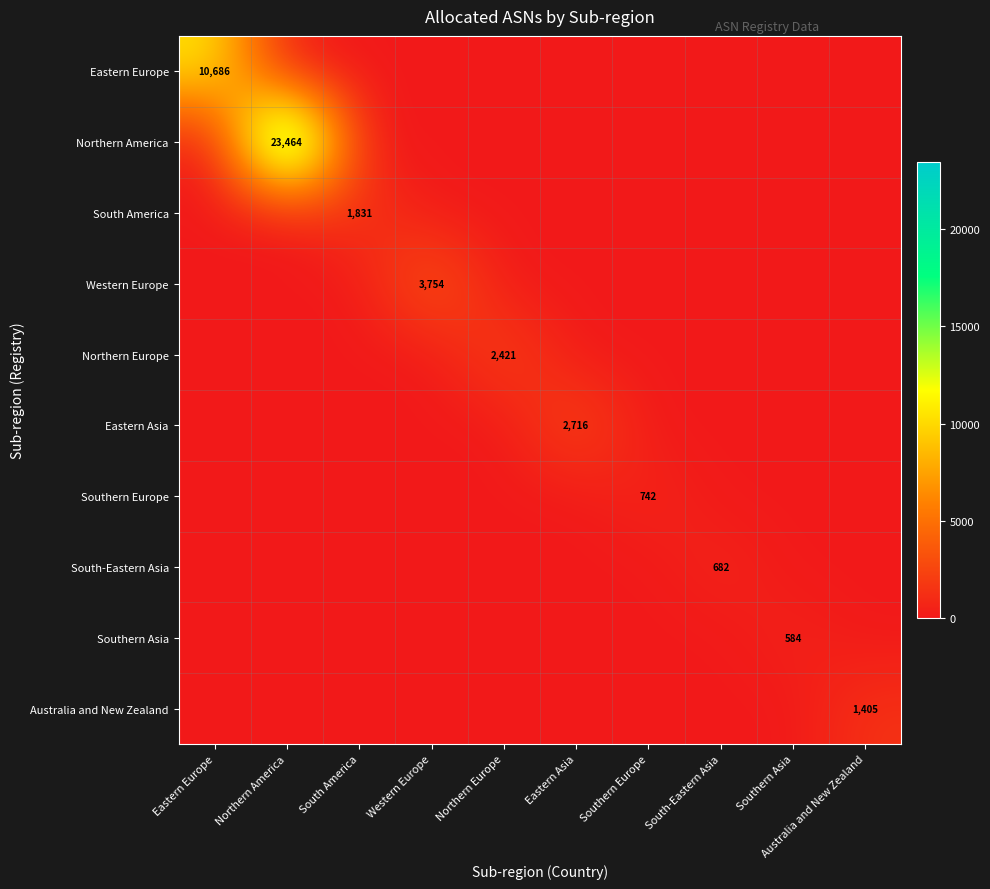

Is it true that South-Eastern Asia equals 682 at South-Eastern Asia?

True